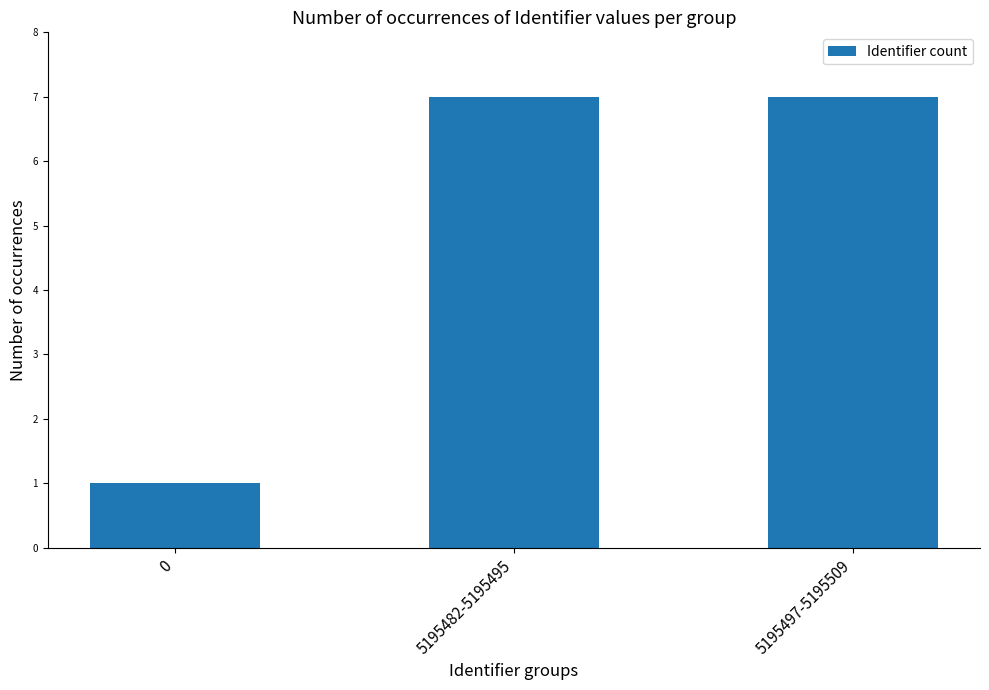

The value at 5195482-5195495 is 7. True or false?

True